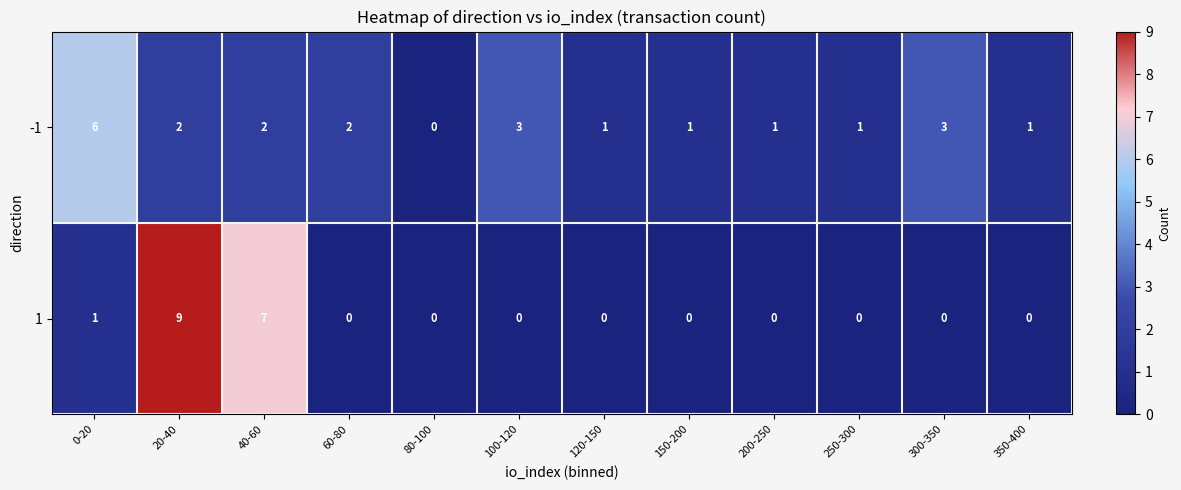

What is the spread (max minus min) of values at 300-350?

3